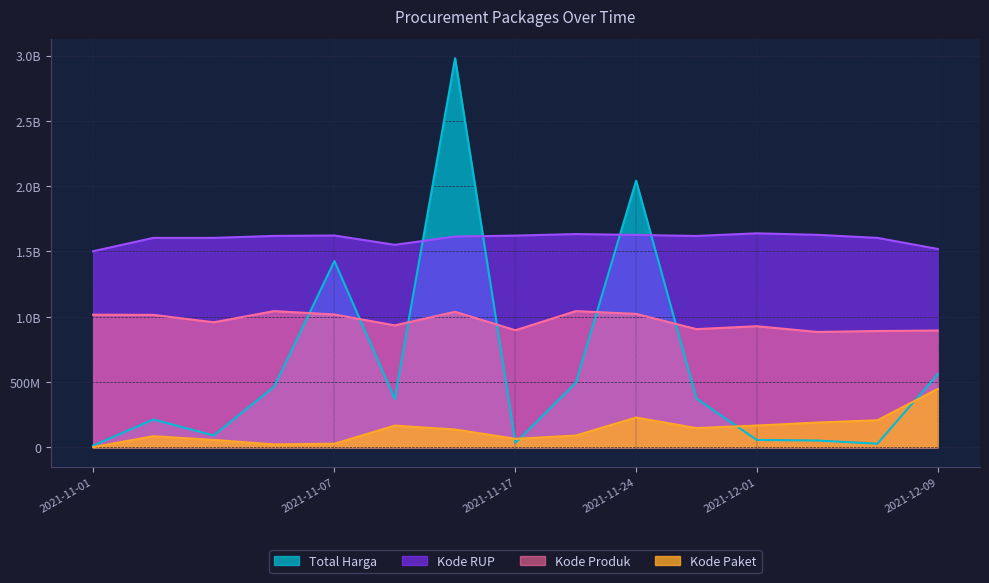

How many interior local peaks does the Kode Produk series have?

4